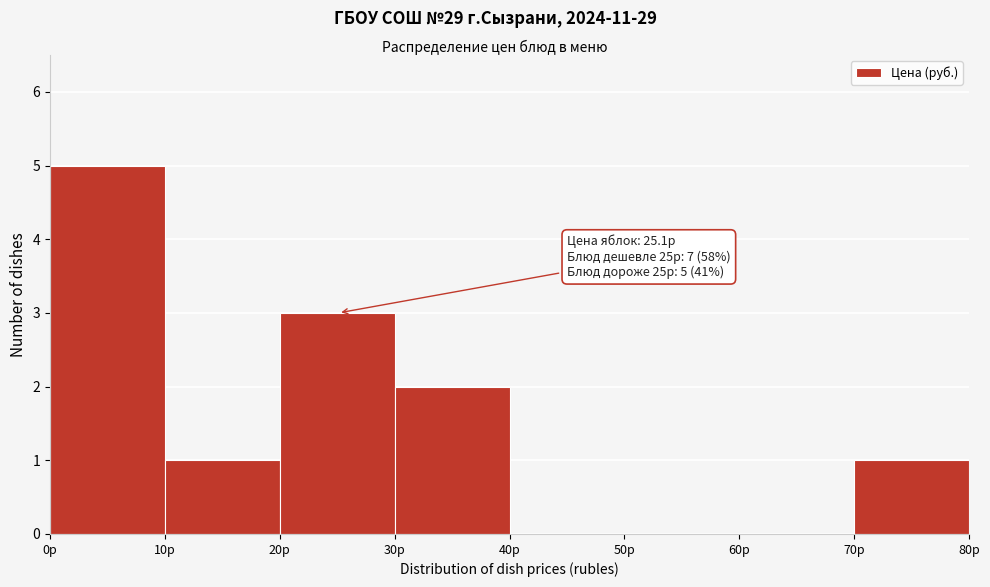

Which range on the x-axis has the tallest bar?

0 to 10